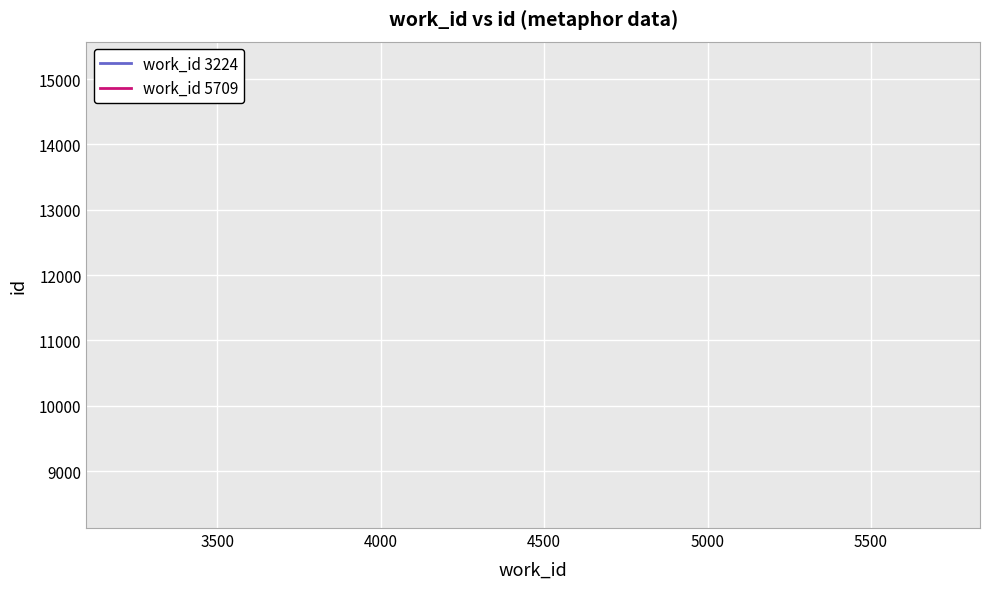

The work_id 3224 series shows 4676 at 3000. True or false?

False